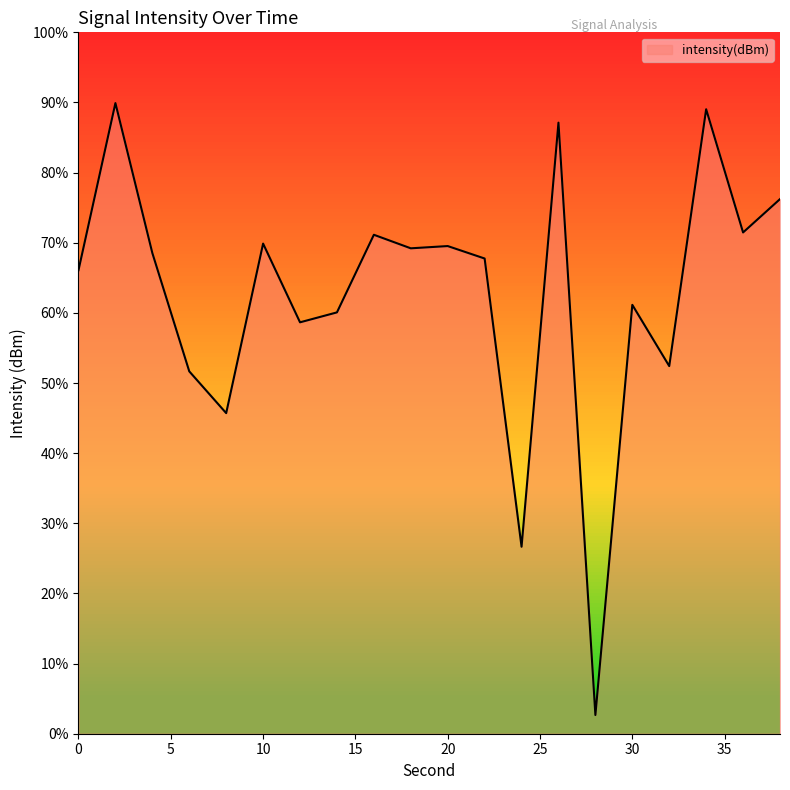

True or false: there are more than 0 points higher than both neighbors.

True